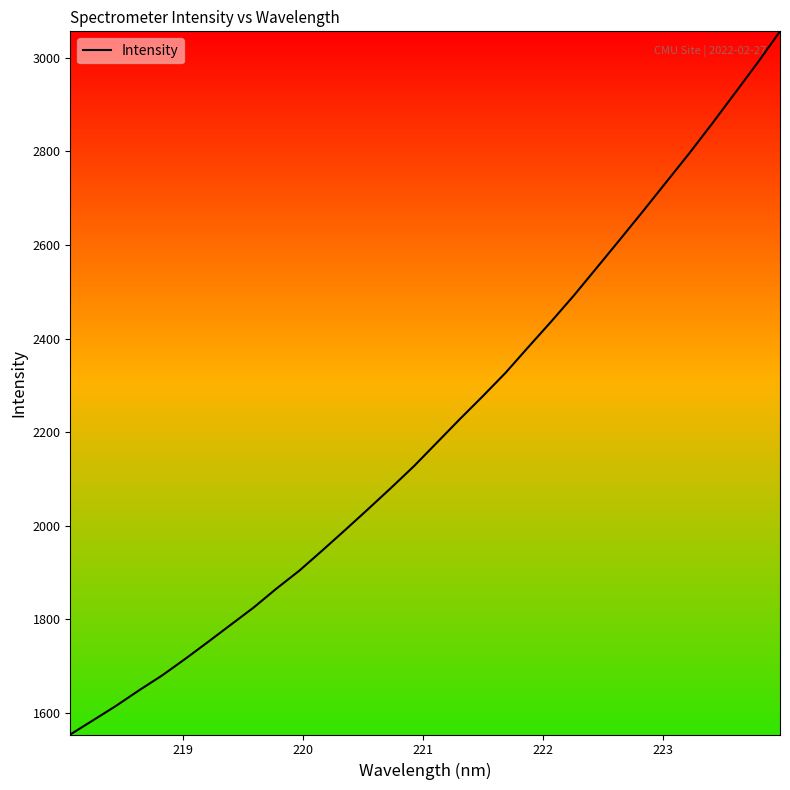

What is the difference between the maximum and minimum values?

1502.8